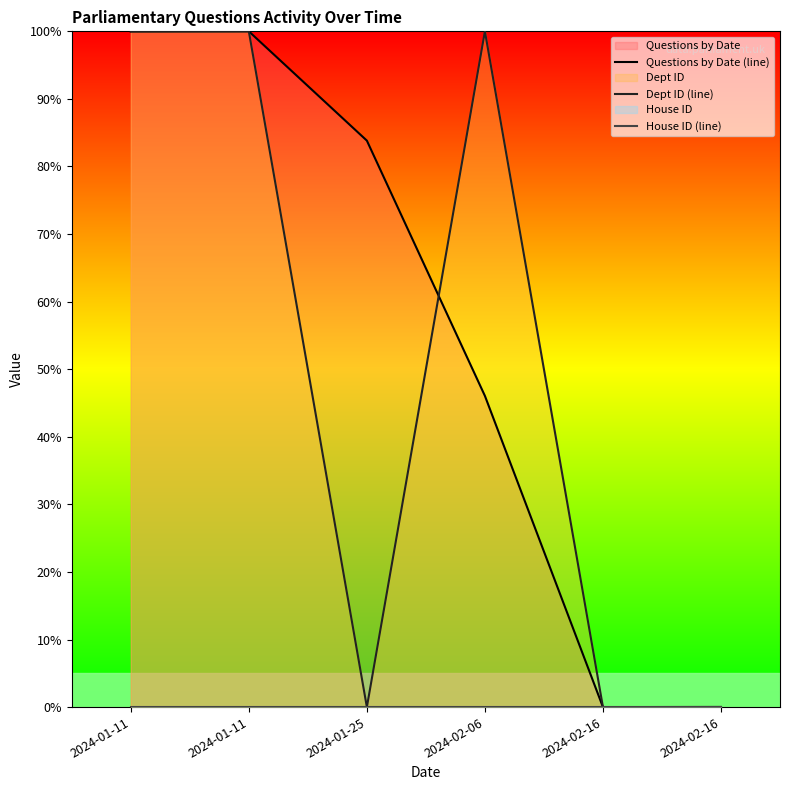

What is the average value of the Dept ID (line) series?

50